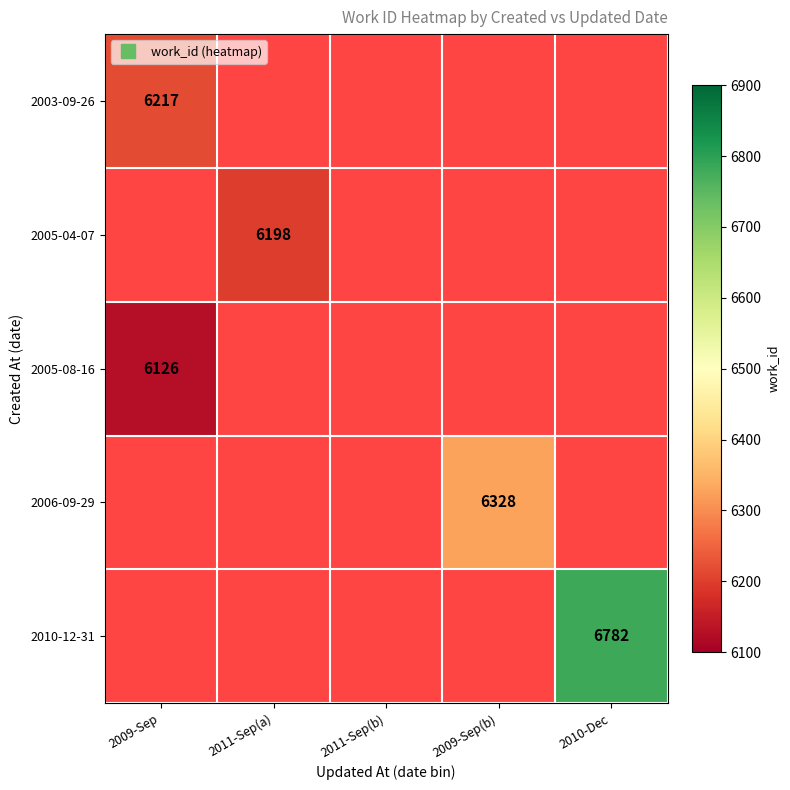

How many positive values does the 2005-08-16 series have?

1